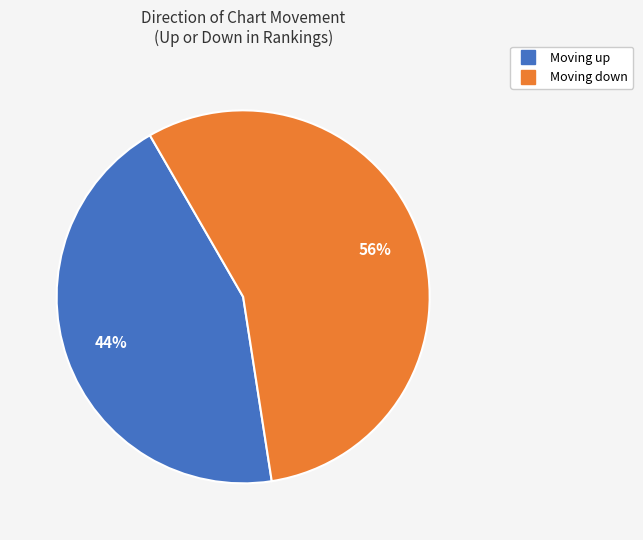

Is there any slice that represents more than half of the pie?

Yes